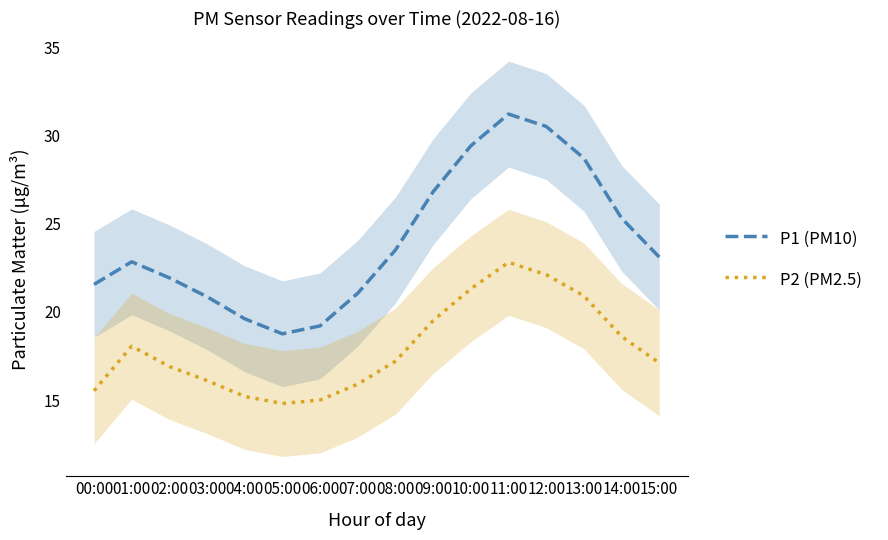

Reading left to right, extract all data points from this chart.

P1 (PM10): 21.6	22.8	21.9	20.9	19.6	18.8	19.2	21.1	23.5	26.8	29.4	31.2	30.5	28.7	25.3	23.1
P2 (PM2.5): 15.5	18.1	16.9	16.1	15.2	14.8	15.0	15.9	17.2	19.5	21.3	22.8	22.1	20.9	18.6	17.1